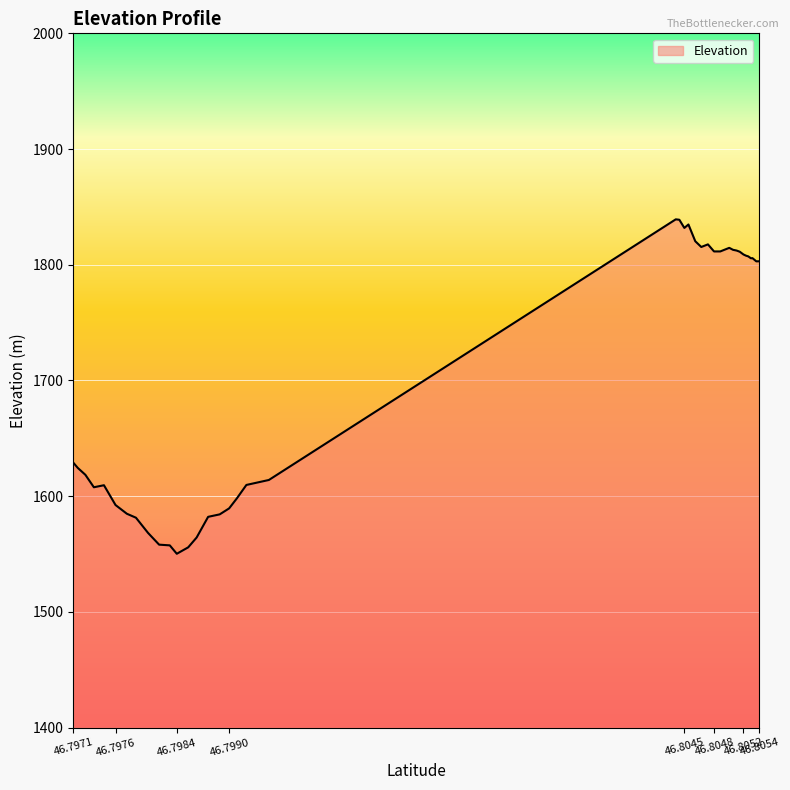

How many values exceed 1802?

20